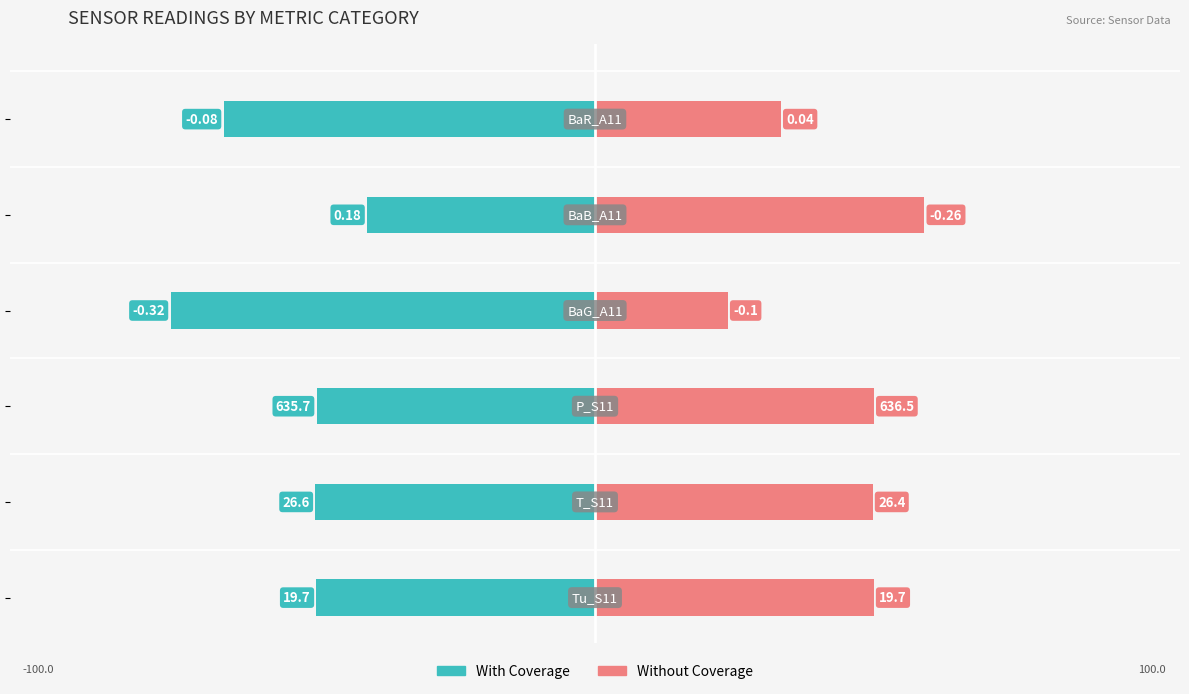

Reading left to right, transcribe all the data shown in this chart.

With Coverage: −125=-50.0	−100=-50.2	−75=-50.0	−50=-76.2	−25=-40.9	0=-66.7
Without Coverage: −125=50.0	−100=49.8	−75=50.0	−50=23.8	−25=59.1	0=33.3